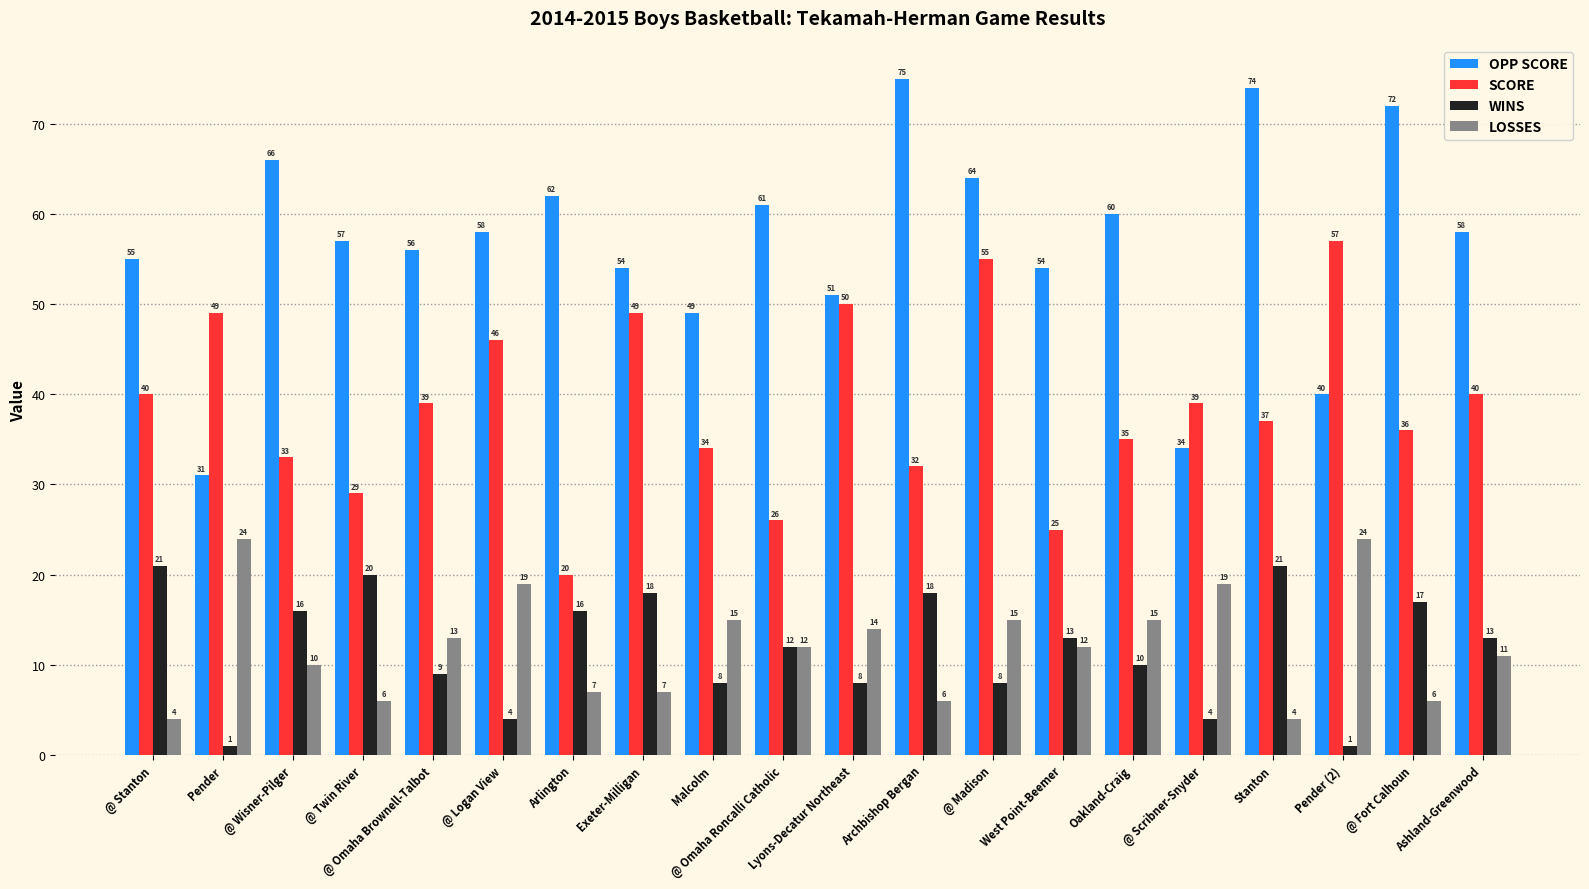

Is the value of WINS at @ Omaha Roncalli Catholic greater than the value of OPP SCORE at Malcolm?

No